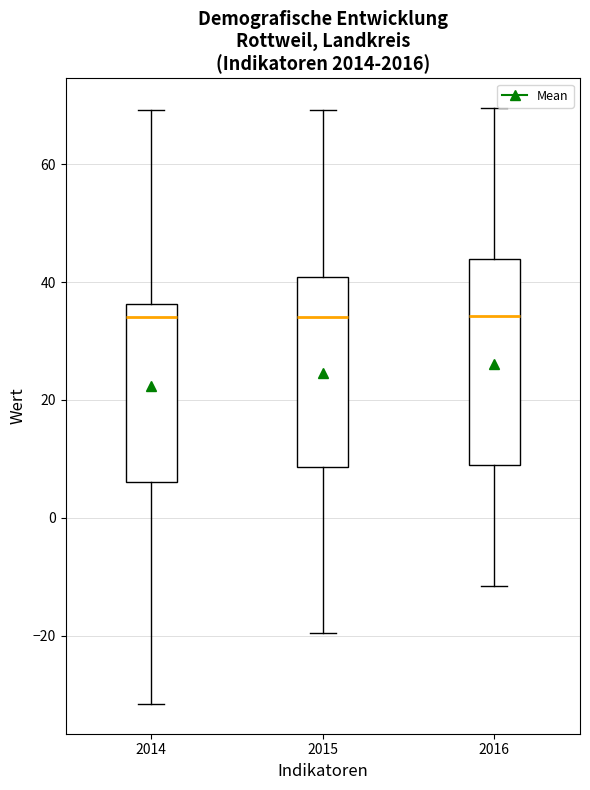

Reading left to right, read every box against the y-axis: the position of its median line, the range the box covers, and the ends of its whiskers. The values are not printed on the chart, so give them approximately, as read against the axis.

2014: median 34, box 6 to 36, whiskers -32 to 70
2015: median 34, box 8 to 40, whiskers -20 to 70
2016: median 34, box 10 to 44, whiskers -12 to 70